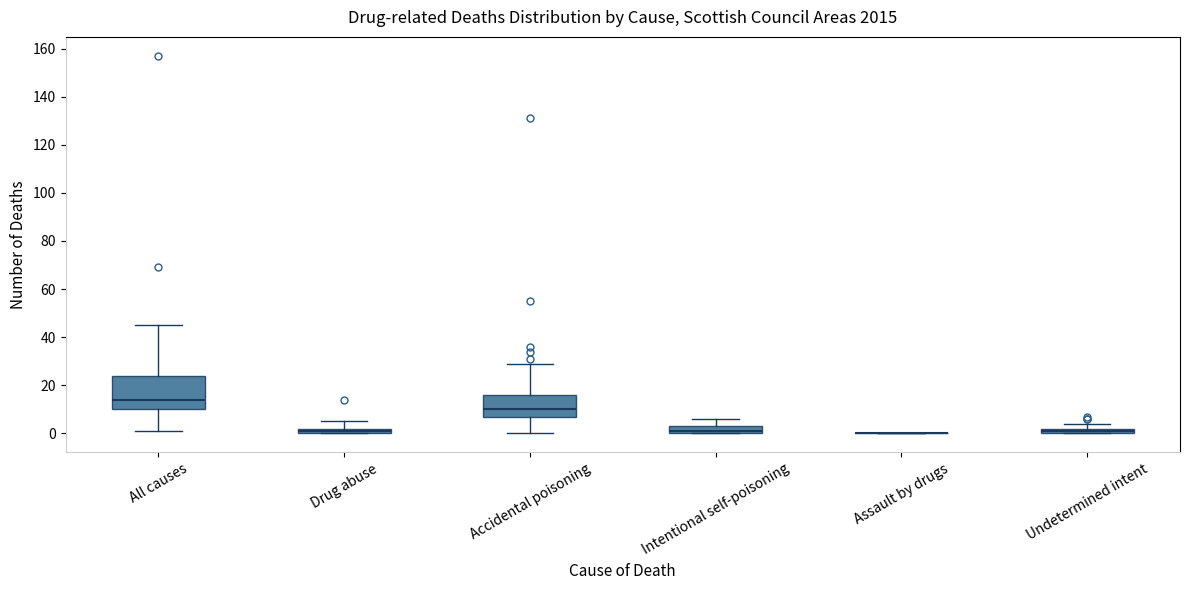

Which box is the tallest, from its lower edge to its upper edge?

All causes